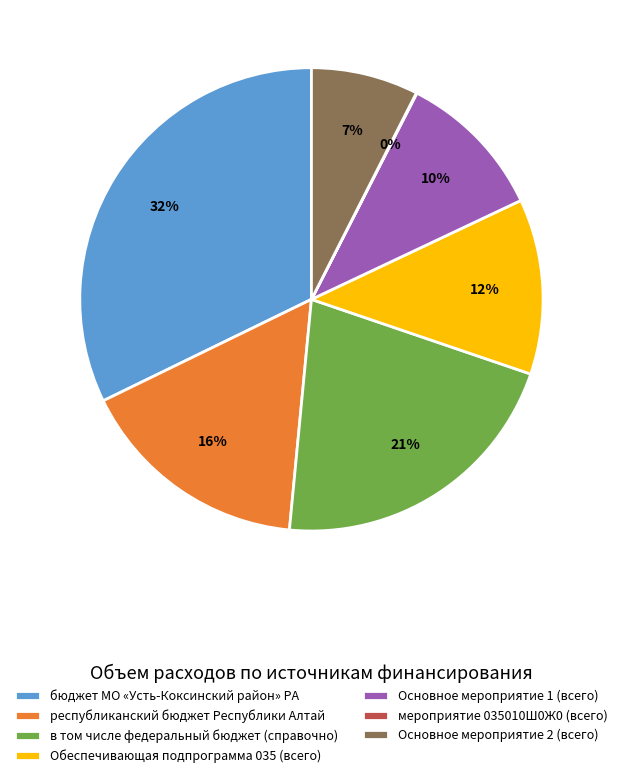

Do республиканский бюджет Республики Алтай and Обеспечивающая подпрограмма 035 (всего) together represent more than half of the pie?

No